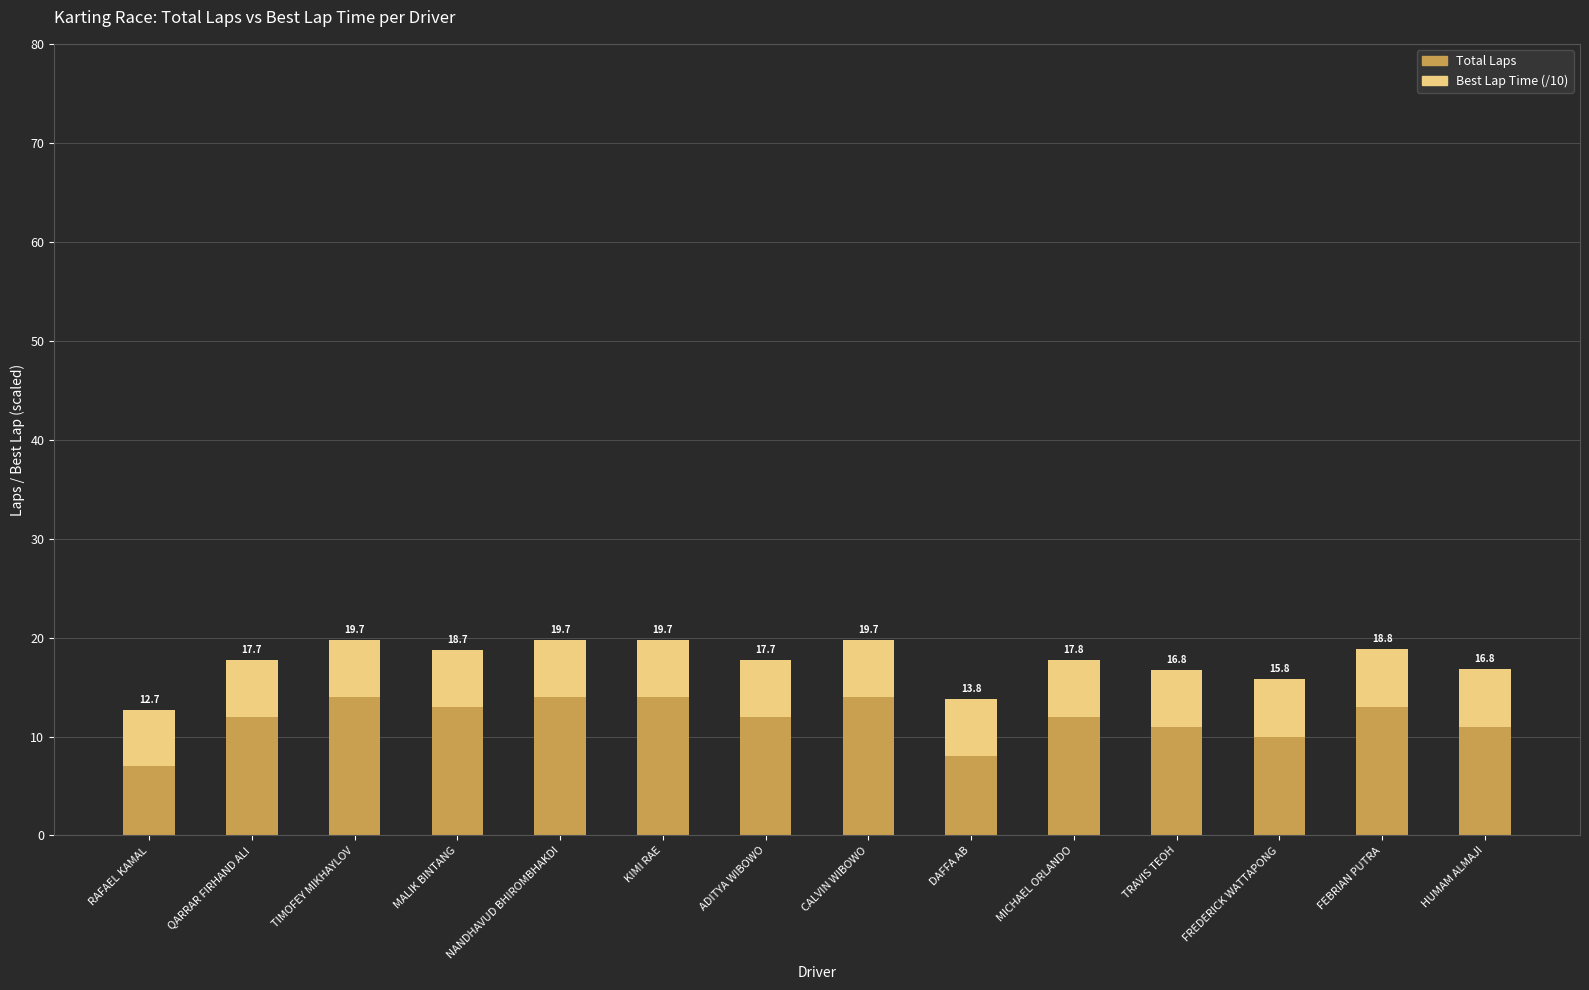

List the labels in order of Best Lap Time (/10) value, smallest first.

RAFAEL KAMAL, QARRAR FIRHAND ALI, TIMOFEY MIKHAYLOV, MALIK BINTANG, NANDHAVUD BHIROMBHAKDI, KIMI RAE, ADITYA WIBOWO, CALVIN WIBOWO, DAFFA AB, MICHAEL ORLANDO, TRAVIS TEOH, FREDERICK WATTAPONG, FEBRIAN PUTRA, HUMAM ALMAJI